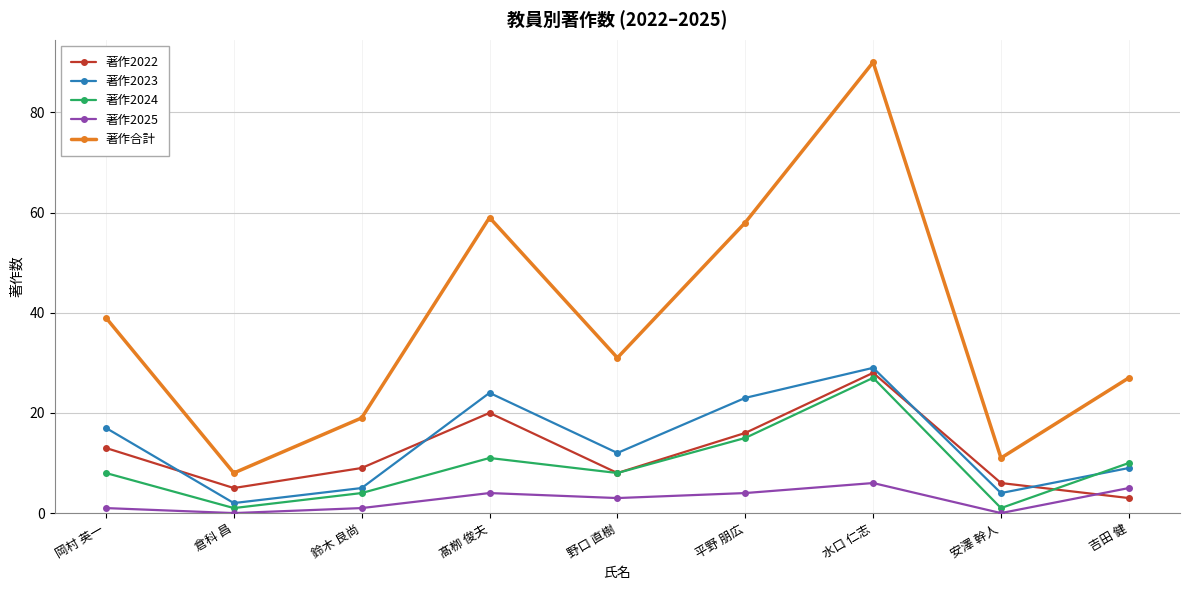

What is the difference between the second highest and second lowest values in the 著作2025 series?

5